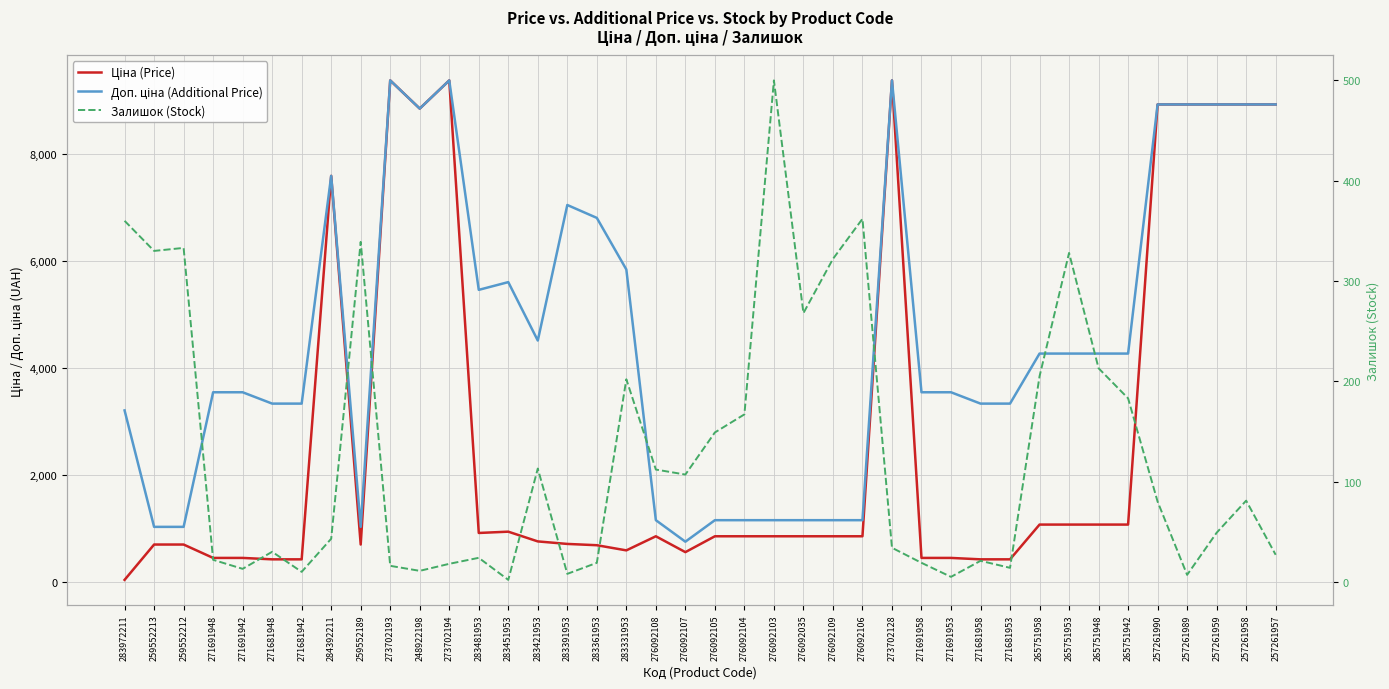

Reading right to left, list all the values displayed in this chart.

Ціна (Price): 8934.1	8934.1	8934.1	8934.1	8934.1	1067.3	1067.3	1067.3	1067.3	416.6	416.6	443.1	443.1	9384.0	848.4	848.4	848.4	848.4	848.4	848.4	551.5	848.4	584.4	681.0	705.1	752.2	934.5	910.4	9384.0	8856.7	9384.0	693.7	7596.5	416.6	416.6	443.1	443.1	693.7	693.7	32.0
Доп. ціна (Additional Price): 8934.1	8934.1	8934.1	8934.1	8934.1	4269.4	4269.4	4269.4	4269.4	3332.5	3332.5	3545.0	3545.0	9384.0	1149.7	1149.7	1149.7	1149.7	1149.7	1149.7	747.0	1149.7	5843.9	6809.8	7051.3	4513.3	5607.2	5462.3	9384.0	8856.7	9384.0	1024.6	7596.5	3332.5	3332.5	3545.0	3545.0	1024.6	1024.6	3205.0
Залишок (Stock): 27.0	81.0	49.0	7.0	80.0	183.0	213.0	328.0	205.0	14.0	21.0	5.0	19.0	34.0	362.0	322.0	268.0	500.0	167.0	149.0	107.0	112.0	202.0	19.0	8.0	113.0	2.0	24.0	18.0	11.0	16.0	339.0	43.0	10.0	30.0	13.0	22.0	333.0	330.0	360.0